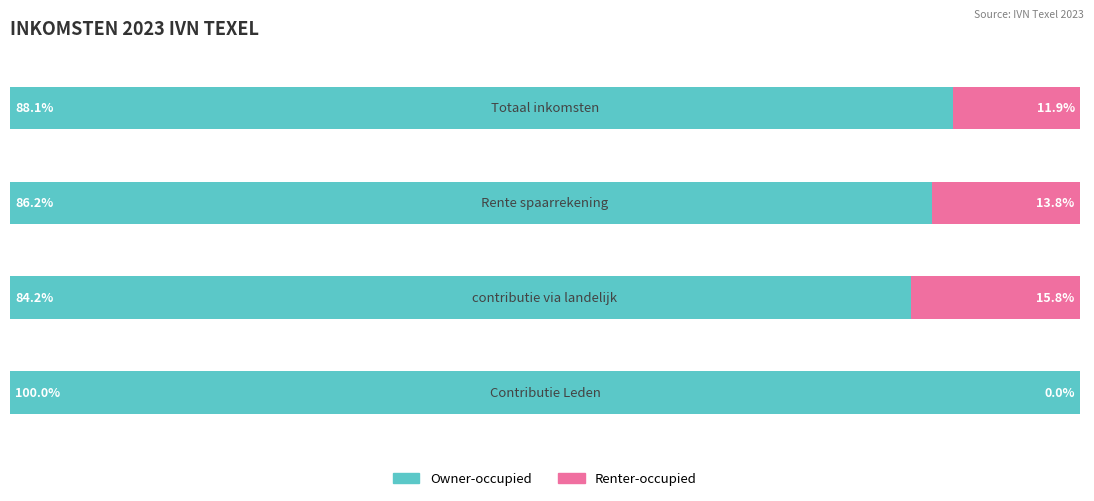

What are all the series names shown in the legend?

Owner-occupied, Renter-occupied